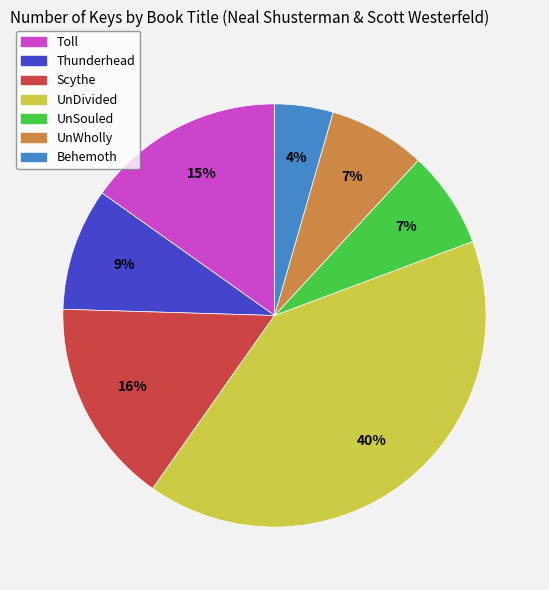

Does UnDivided account for over 50% of the chart?

No